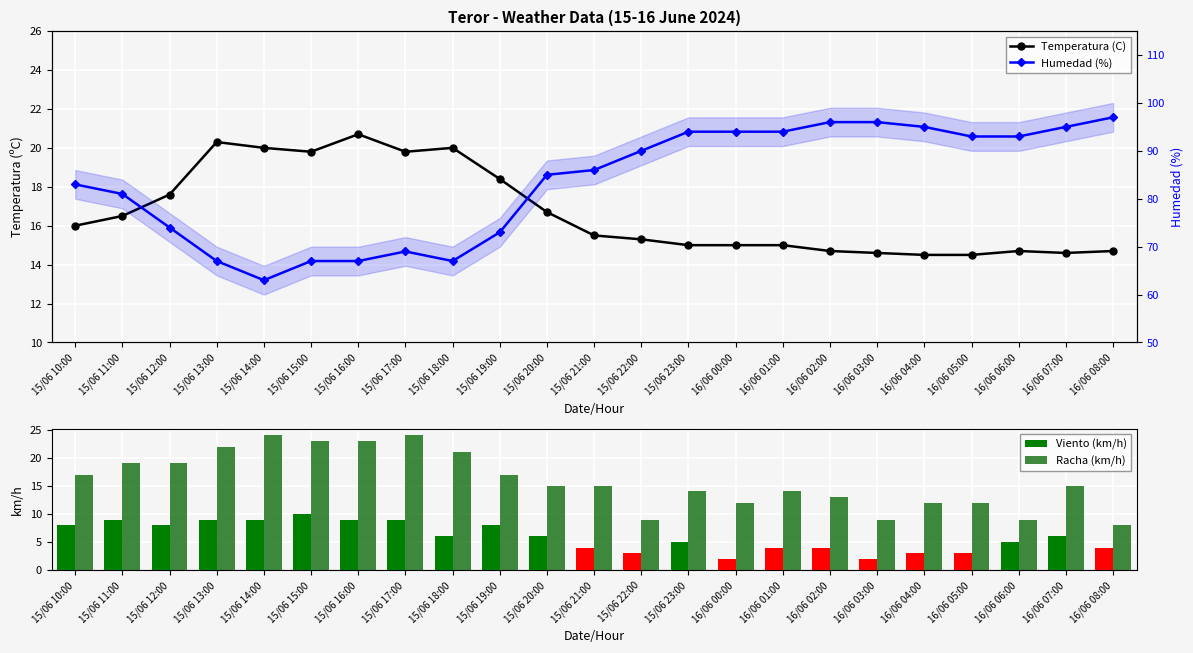

What is the label of the 14th bar from the right?

15/06 19:00